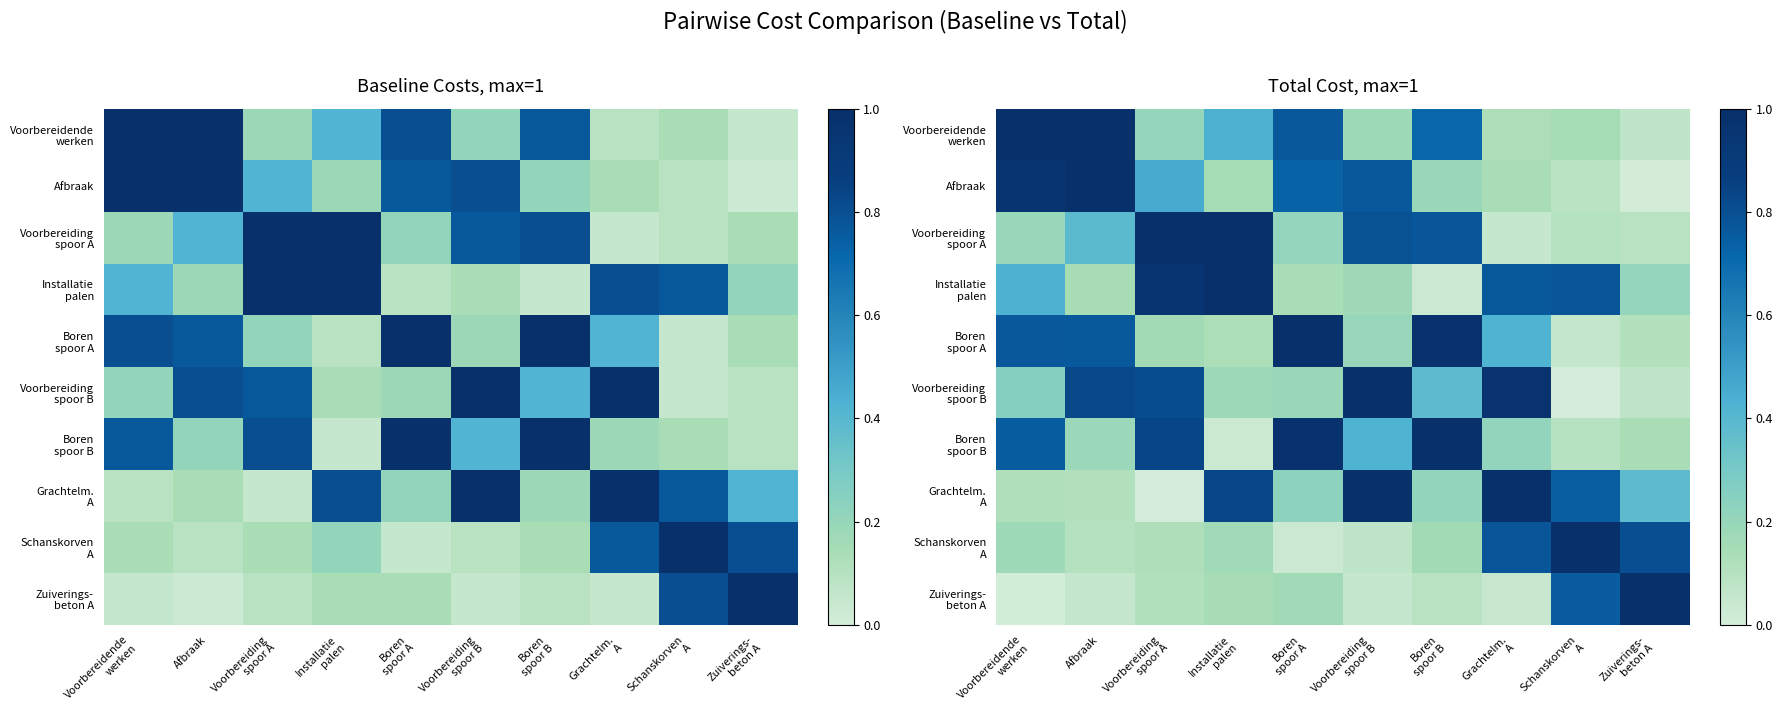

At which category is the sum across all series the highest?

Voorbereiding
spoor A